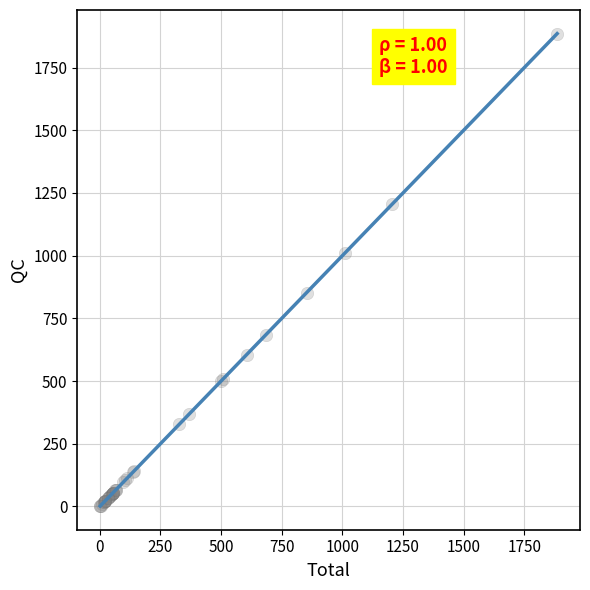

What Y value in the scatter plot is closest to 943?

1012.1